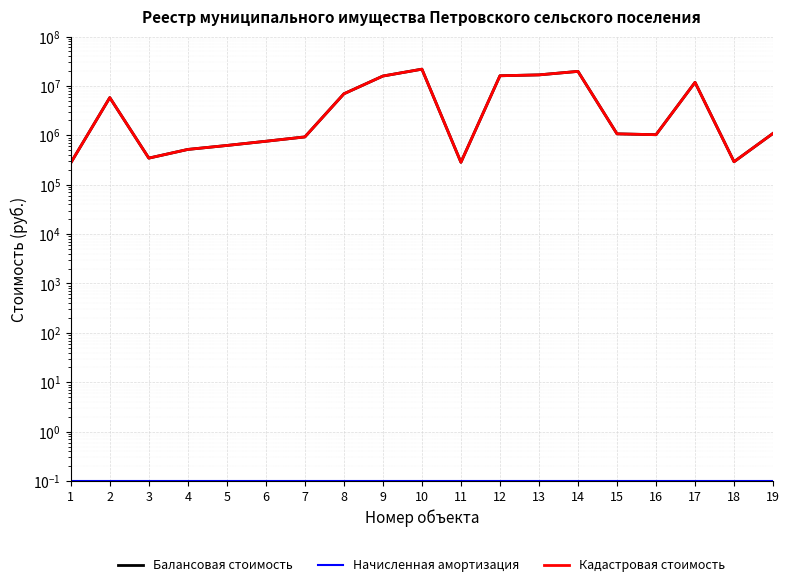

The value of Балансовая стоимость at 8 is 4752790.9. True or false?

False